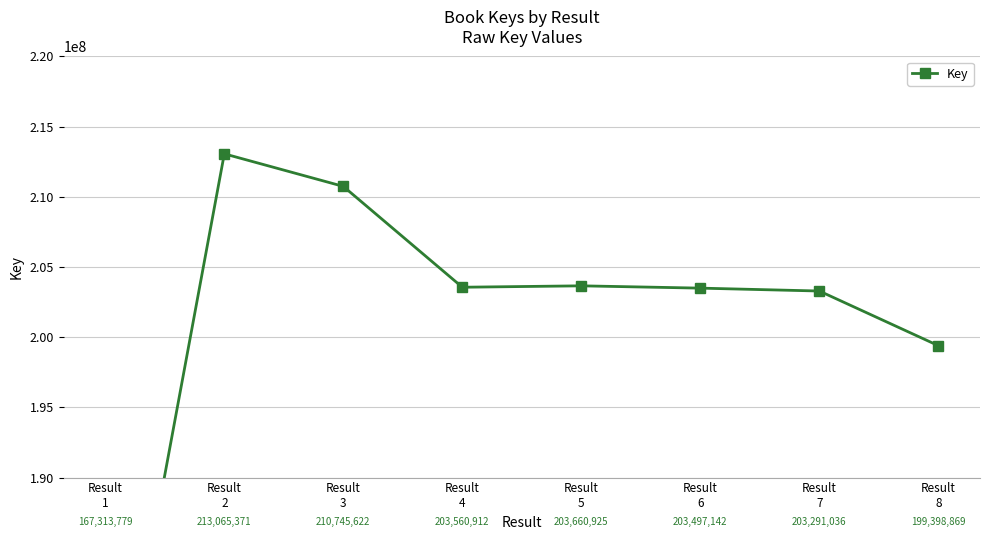

What is the value of the 2nd point from the left?

213065371